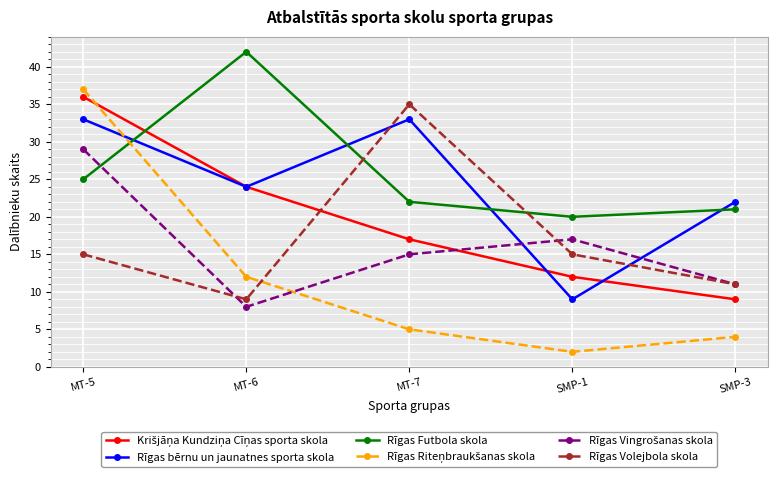

Which label corresponds to the largest value in the chart?

MT-6